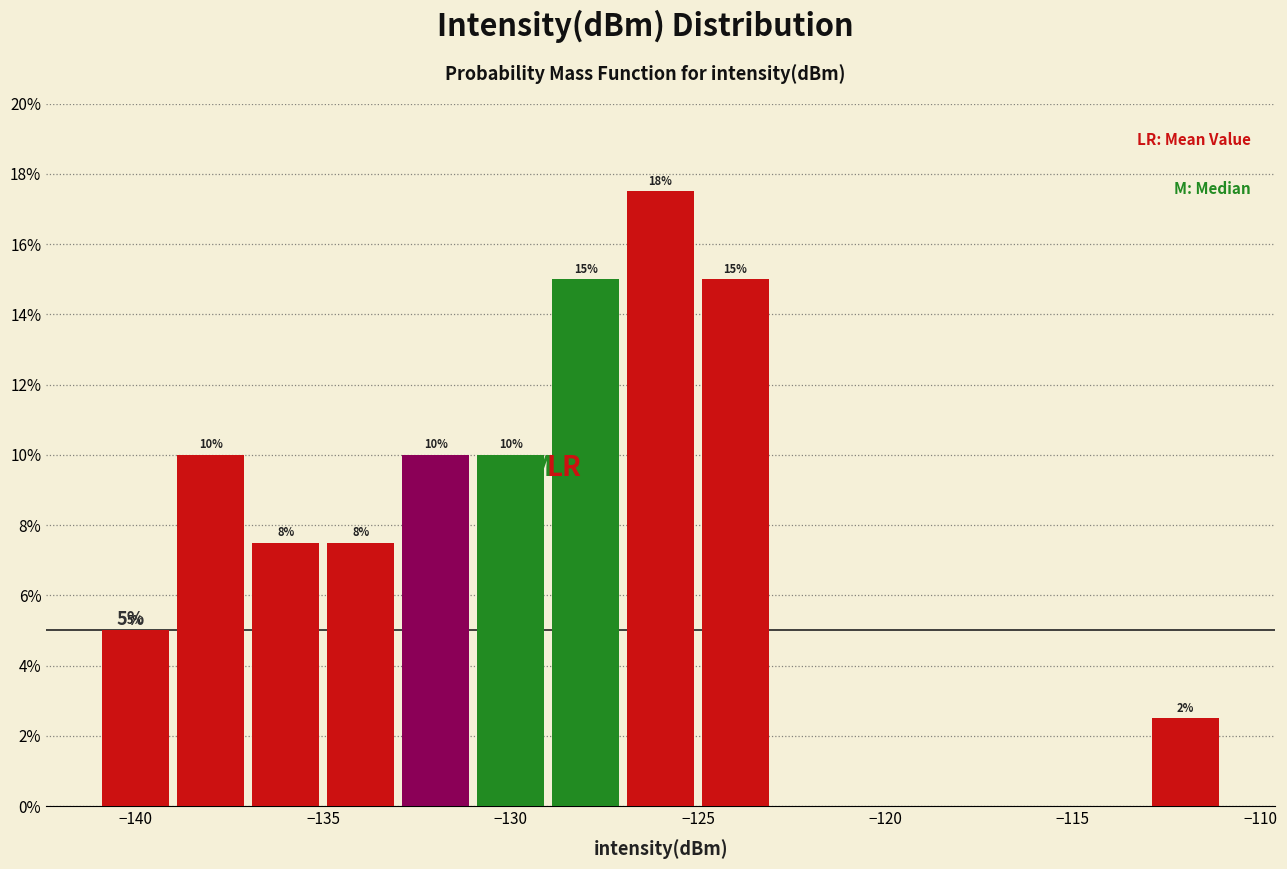

Over which range of the x-axis is the bar tallest?

-127 to -125